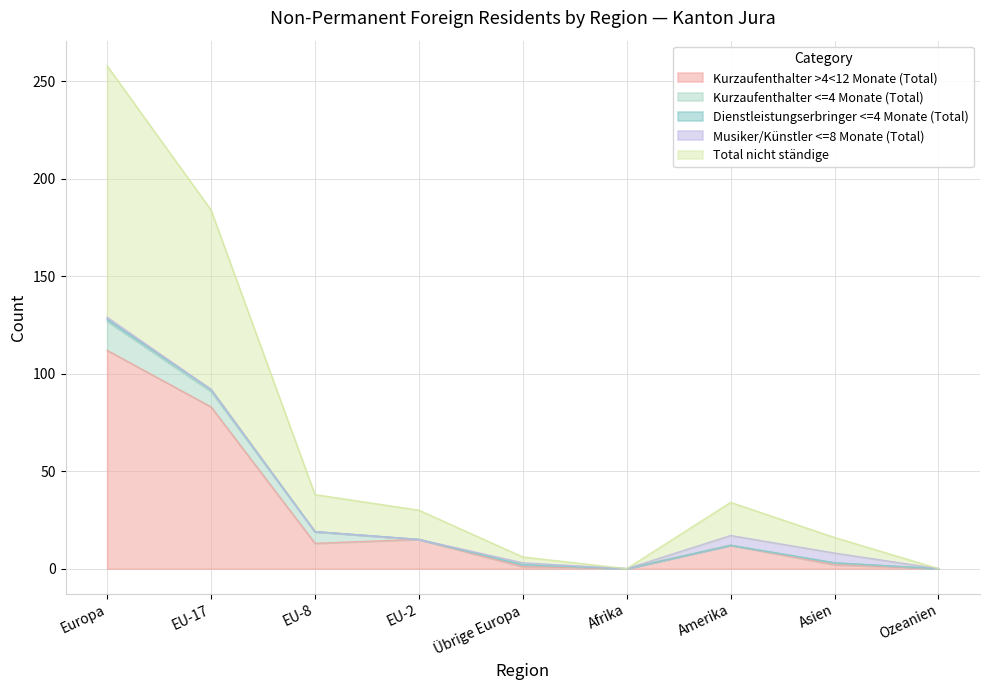

How many times do Musiker/Künstler <=8 Monate (Total) and Kurzaufenthalter >4<12 Monate (Total) cross each other?

1